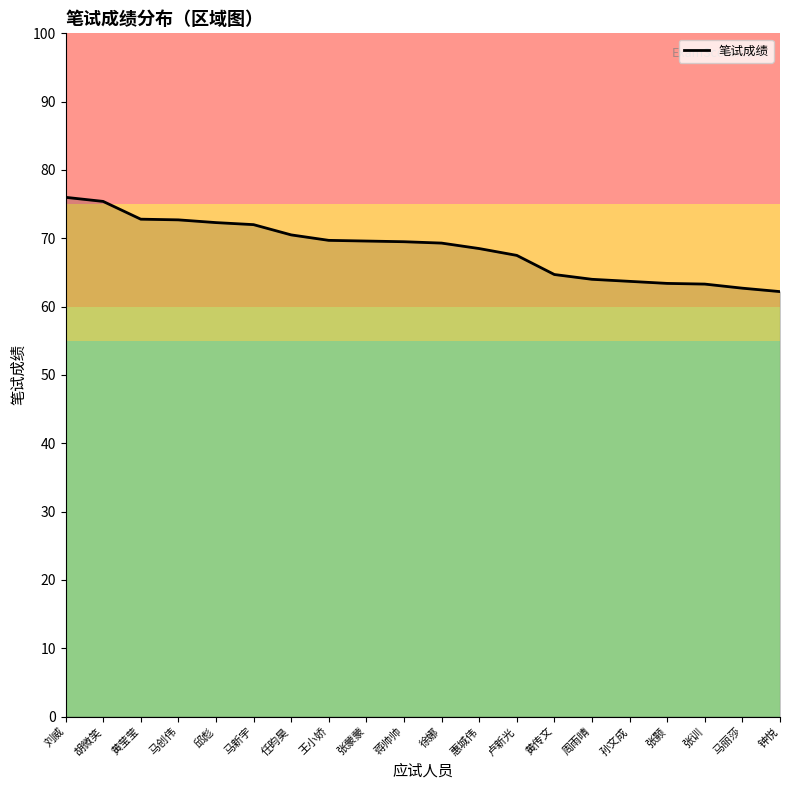

What value does the data have at 任昀昊?

70.5